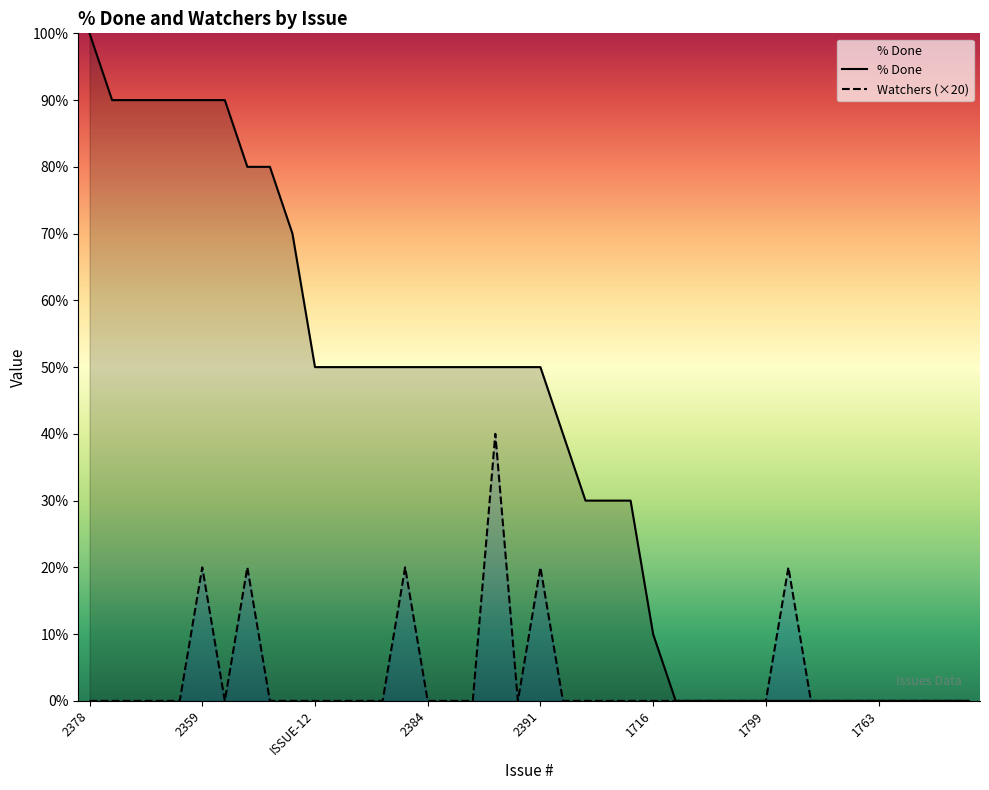

Is it true that % Done equals 0 at 2108?

True